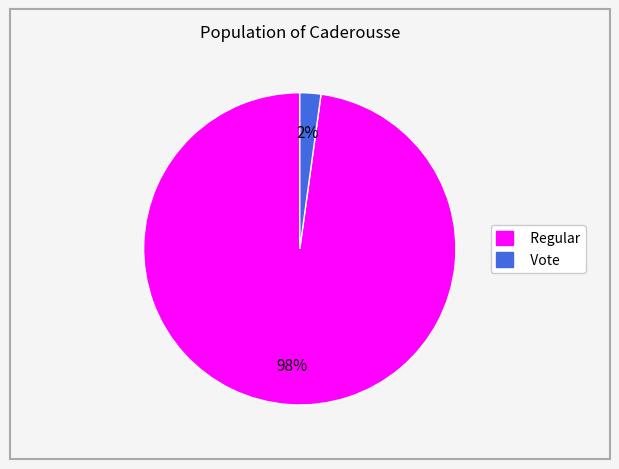

Count the number of slices in the pie.

2